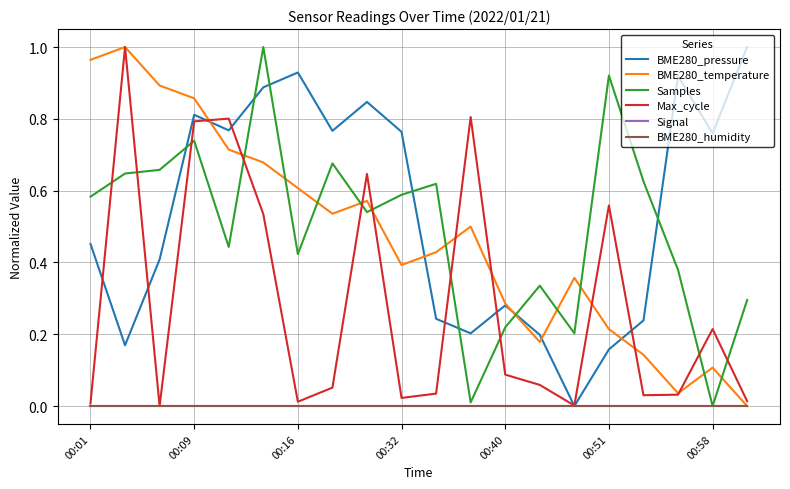

What is the value of the BME280_temperature point at the 4th from the left?

0.9